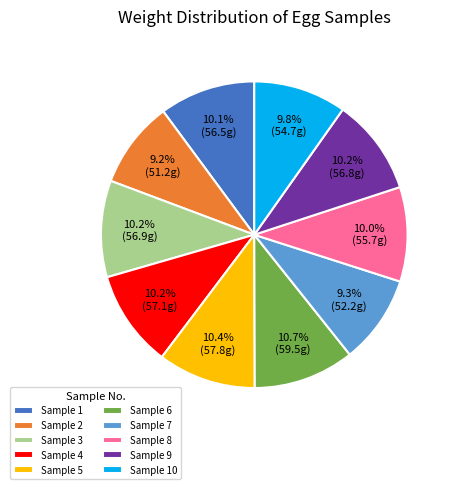

Is there a majority slice in this chart?

No